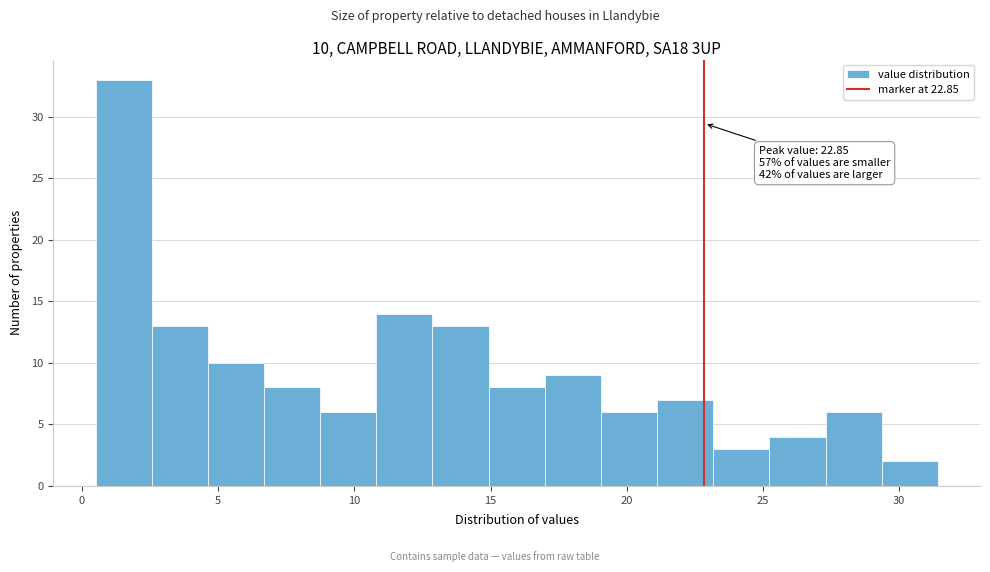

Which range on the x-axis has the tallest bar?

0.5 to 2.5